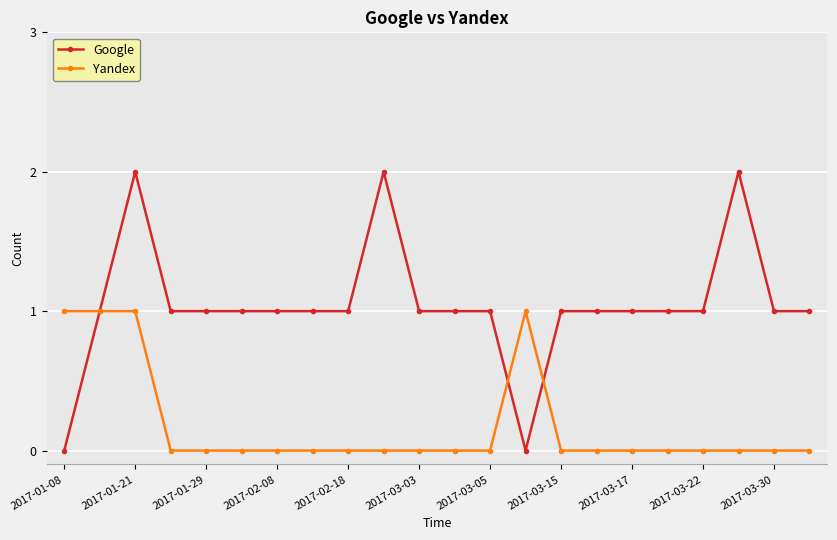

True or false: Yandex has more than 0 points higher than both neighbors.

True